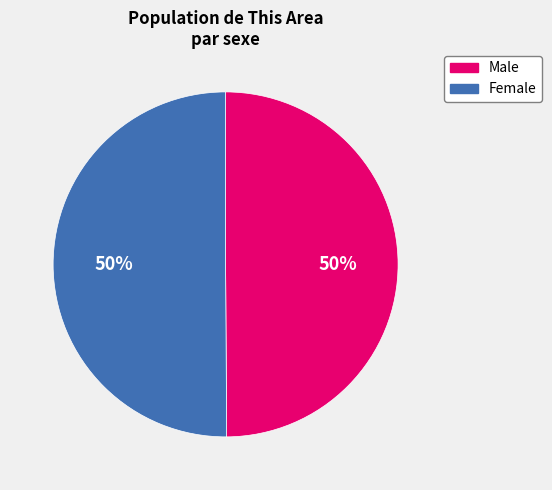

The Female slice represents 50% of the pie. True or false?

True